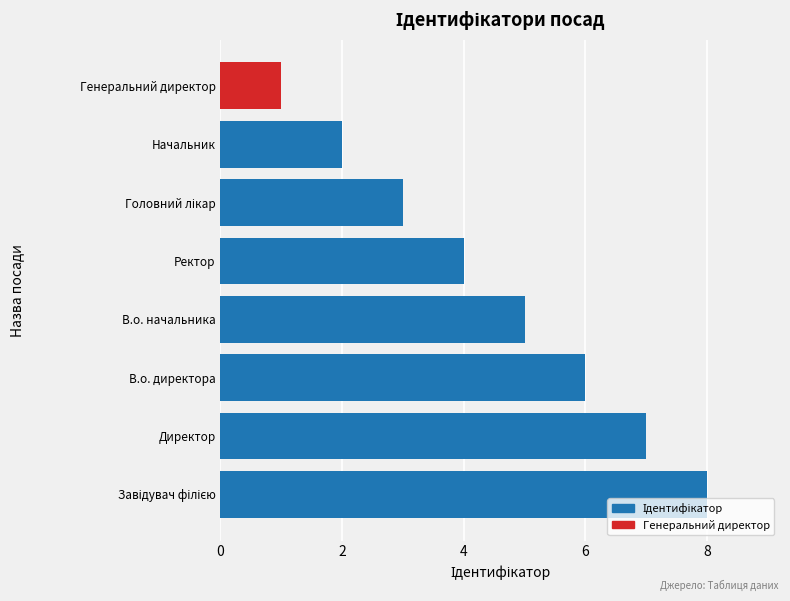

What is the difference between the maximum and minimum values?

7